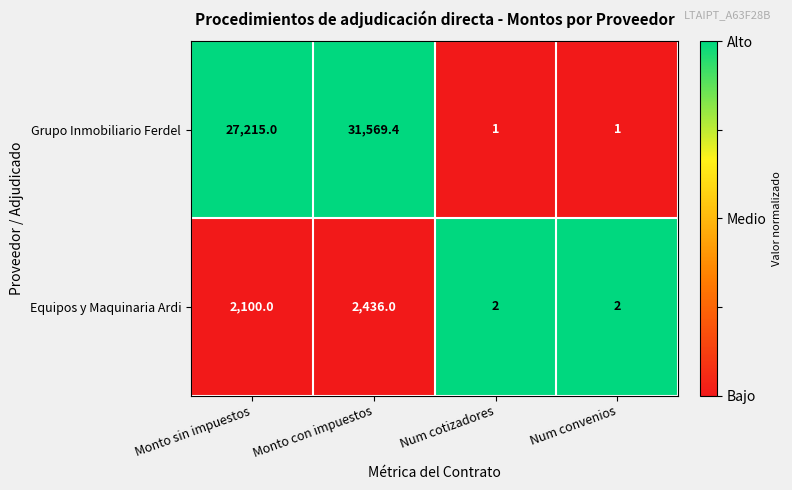

What is the average value of the Equipos y Maquinaria Ardi series?

1135.0